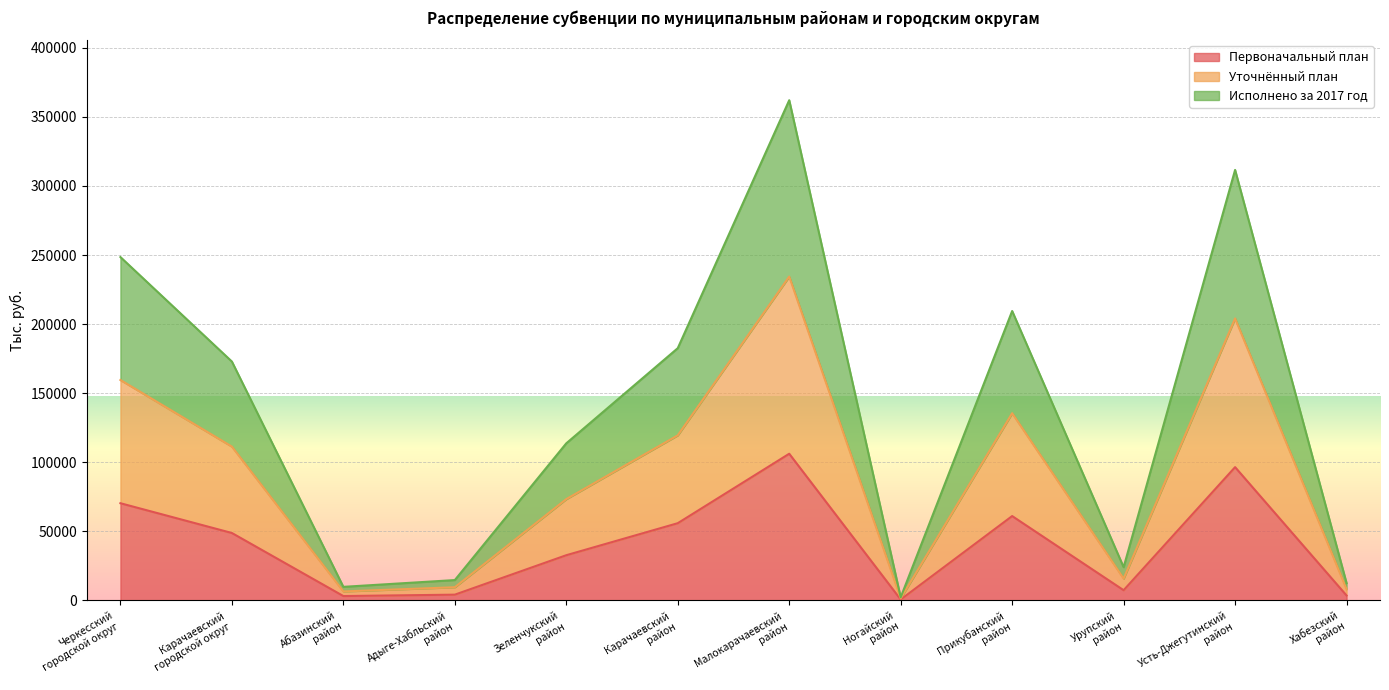

What is the highest value of the Первоначальный план series?

106176.5